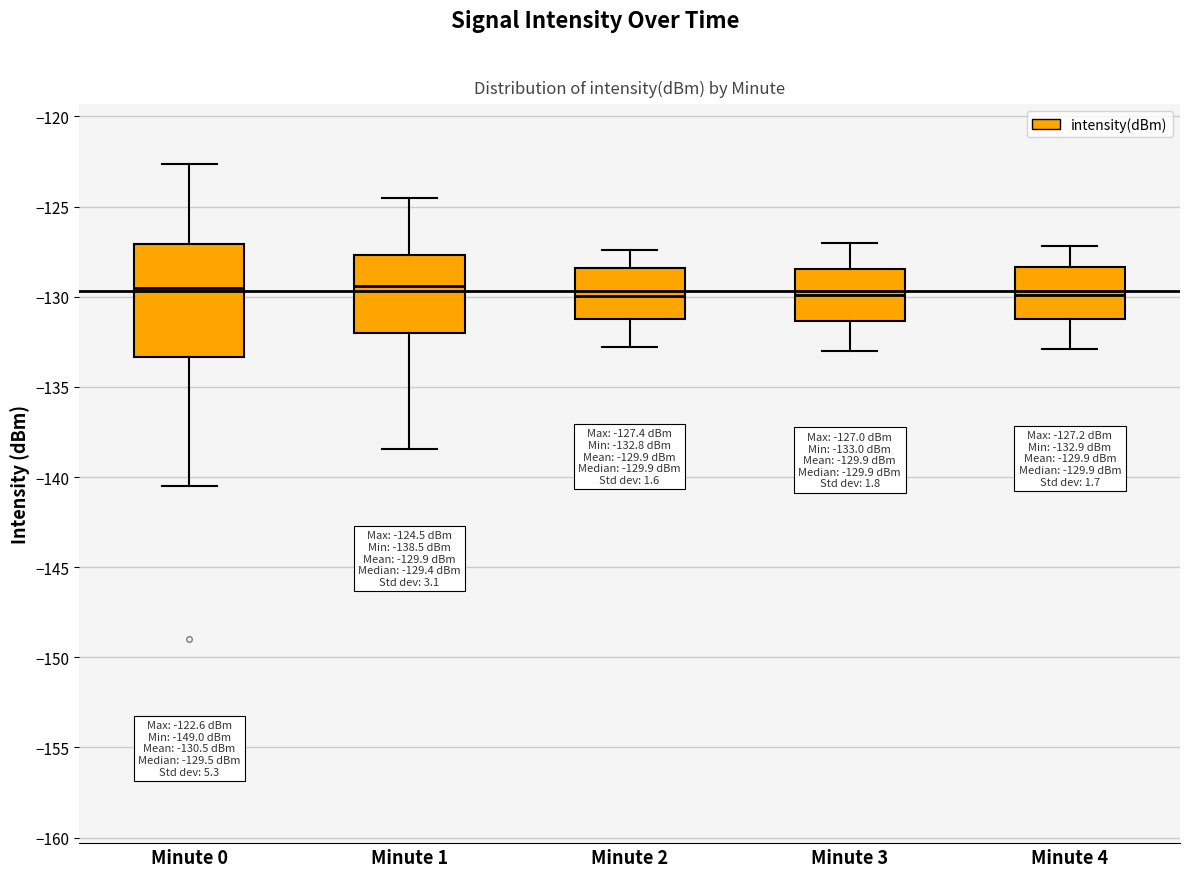

Comparing the boxes themselves (not the whiskers), which one is the tallest?

Minute 0